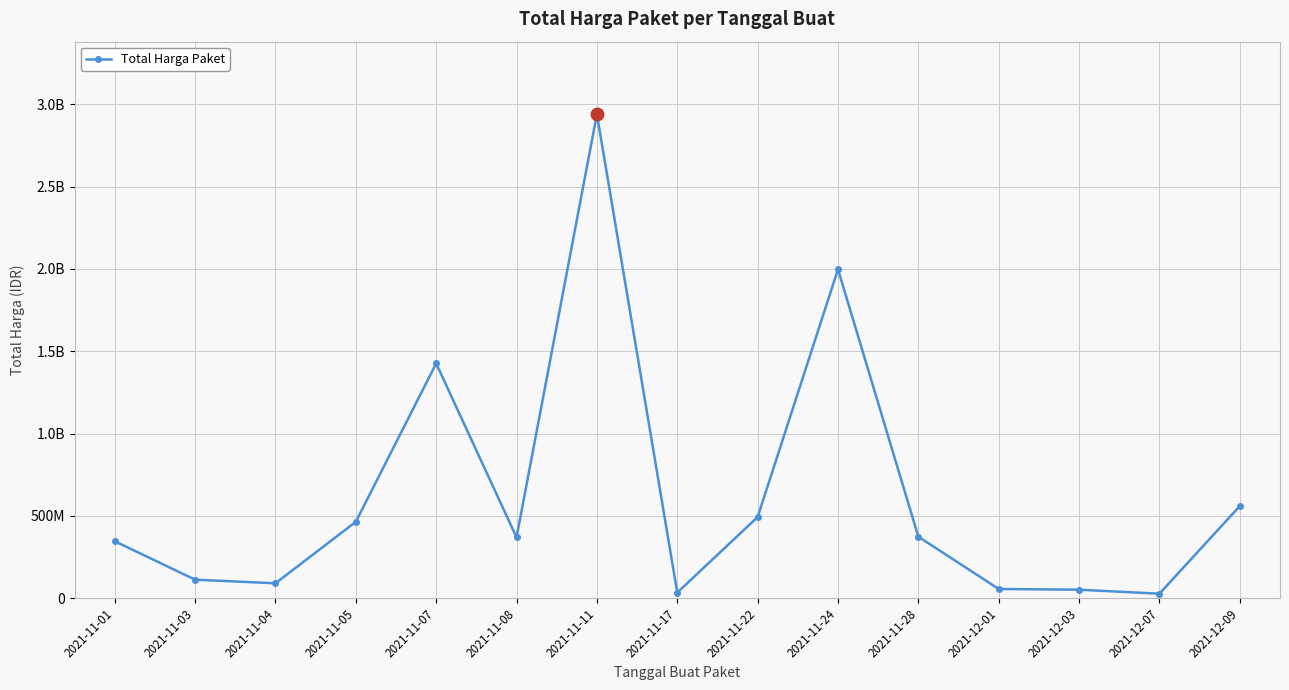

How many interior local valleys (lower than both neighbors) does the data have?

4